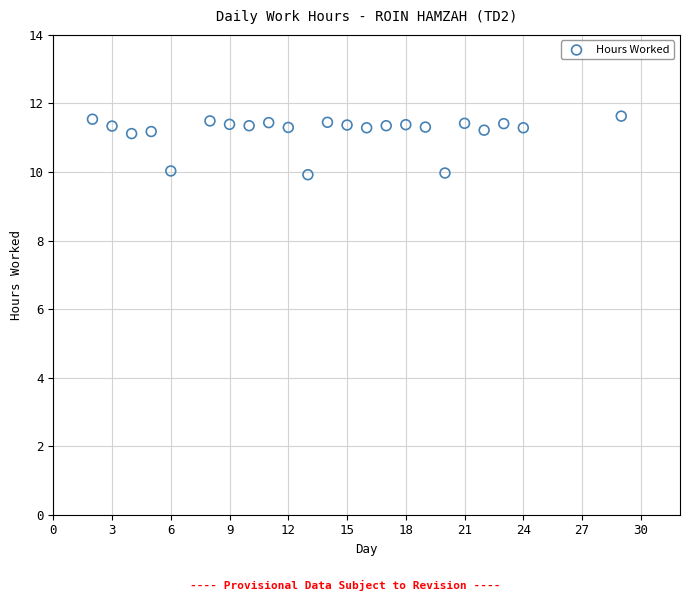

What is the range of Y values (max minus min)?

1.7